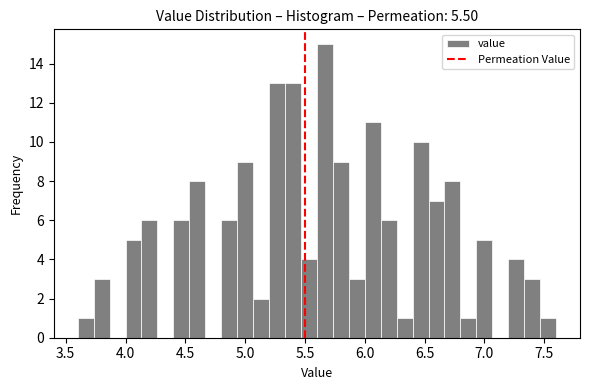

Read against the x-axis, roughly where is the centre of the tallest bar?

5.65